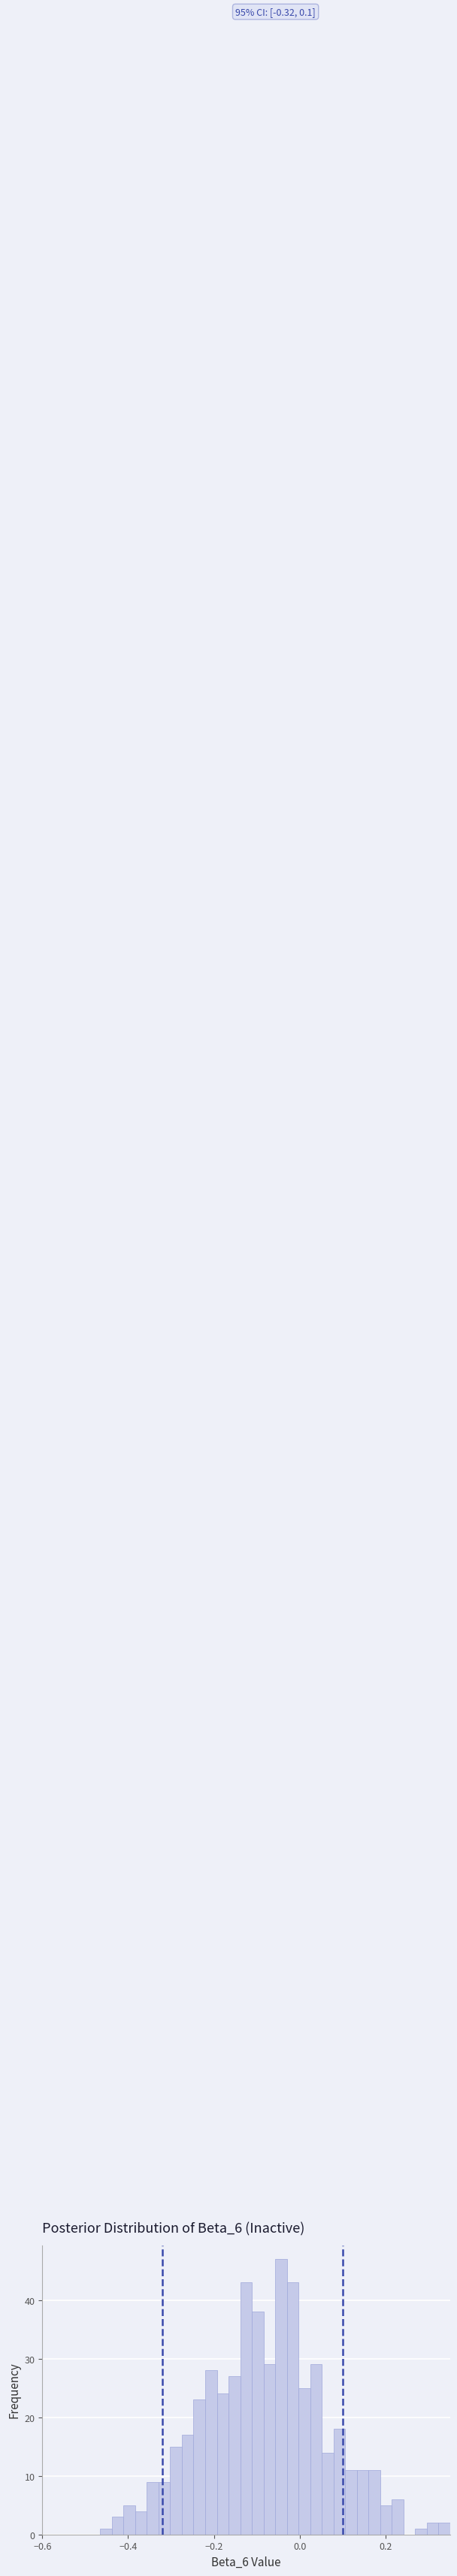

Read against the x-axis, roughly where is the centre of the tallest bar?

-0.04